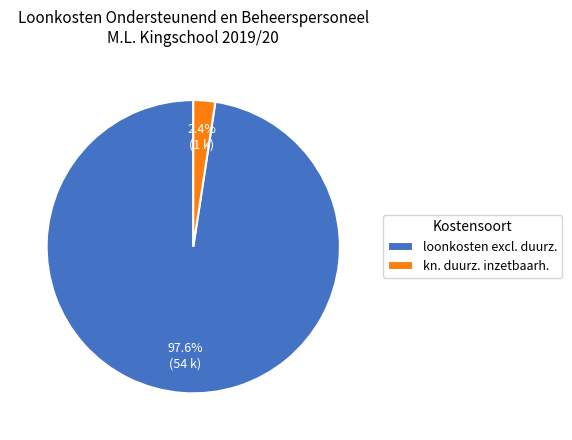

Which has a higher value, loonkosten excl. duurz. or kn. duurz. inzetbaarh.?

loonkosten excl. duurz.